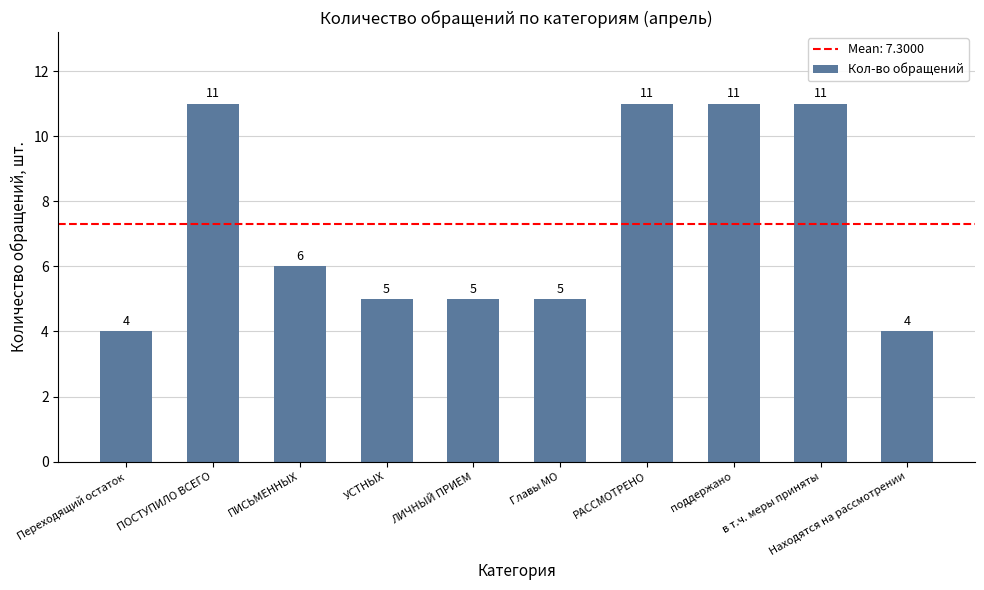

Count the number of categories in the chart.

10